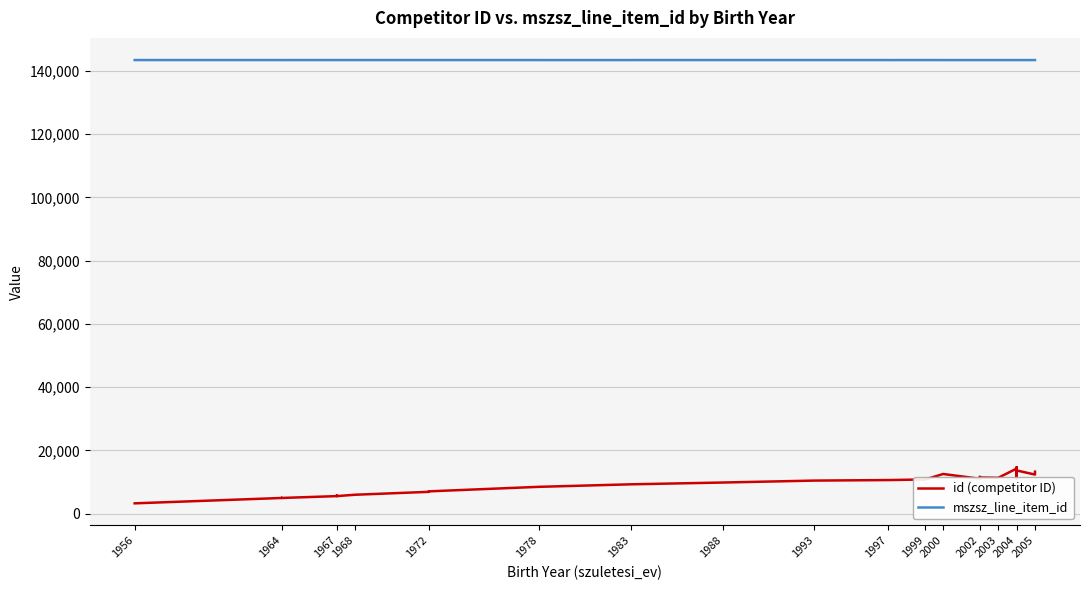

How many data points does each series have?

33